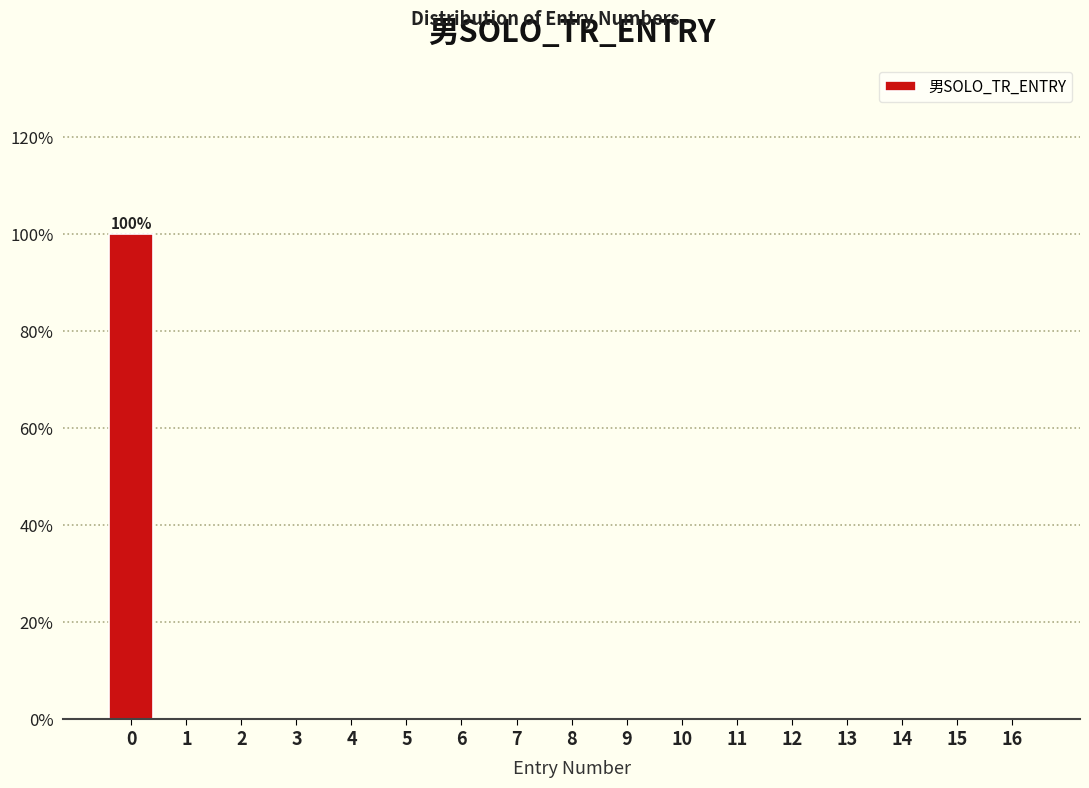

Reading left to right, transcribe all the data shown in this chart.

0=100	1=0	2=0	3=0	4=0	5=0	6=0	7=0	8=0	9=0	10=0	11=0	12=0	13=0	14=0	15=0	16=0